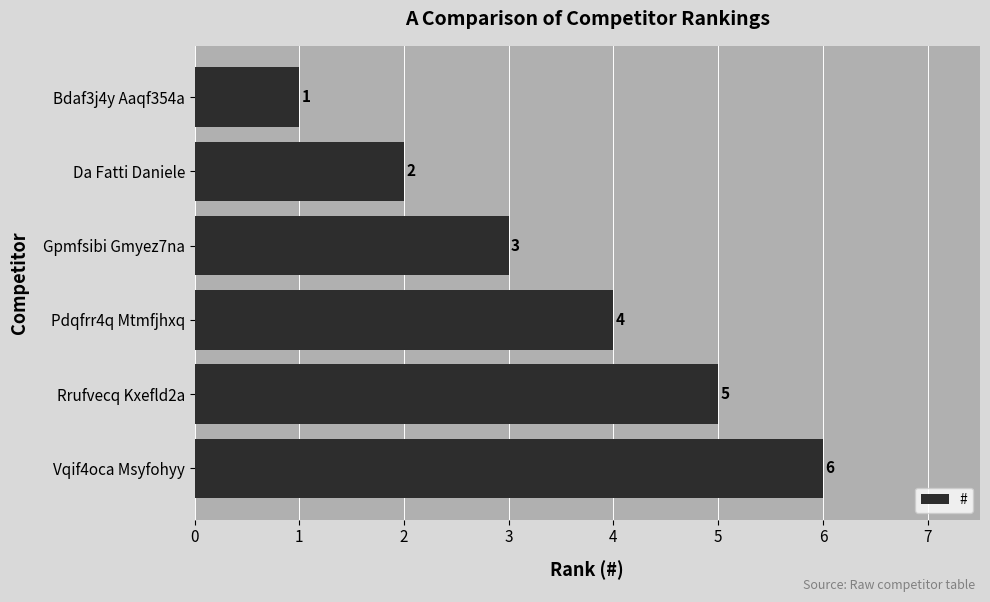

List the labels in order of value, largest first.

Vqif4oca Msyfohyy, Rrufvecq Kxefld2a, Pdqfrr4q Mtmfjhxq, Gpmfsibi Gmyez7na, Da Fatti Daniele, Bdaf3j4y Aaqf354a